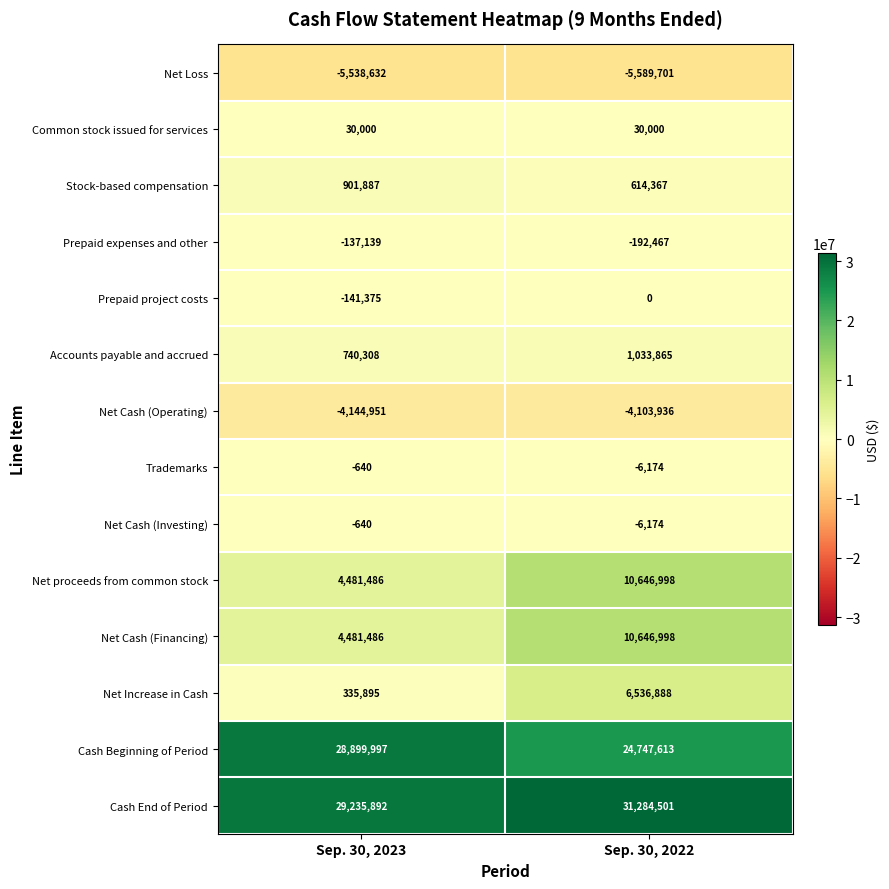

What is the highest value of the Net Cash (Investing) series?

-640